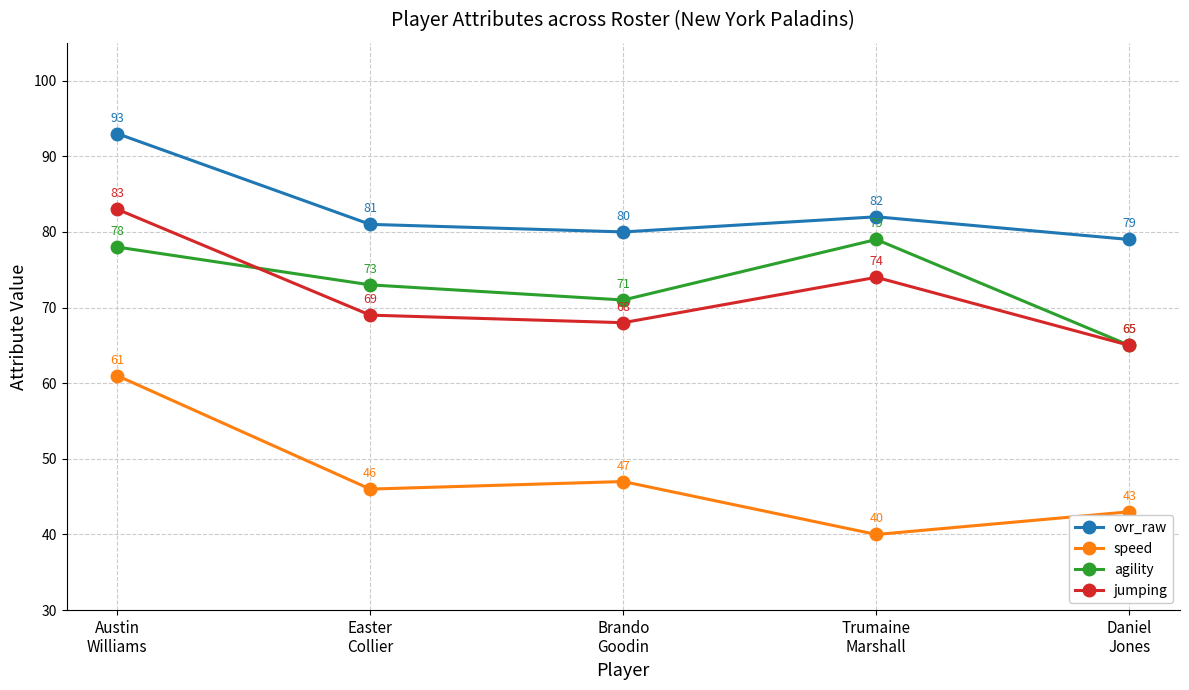

How many lines are shown in the chart?

4